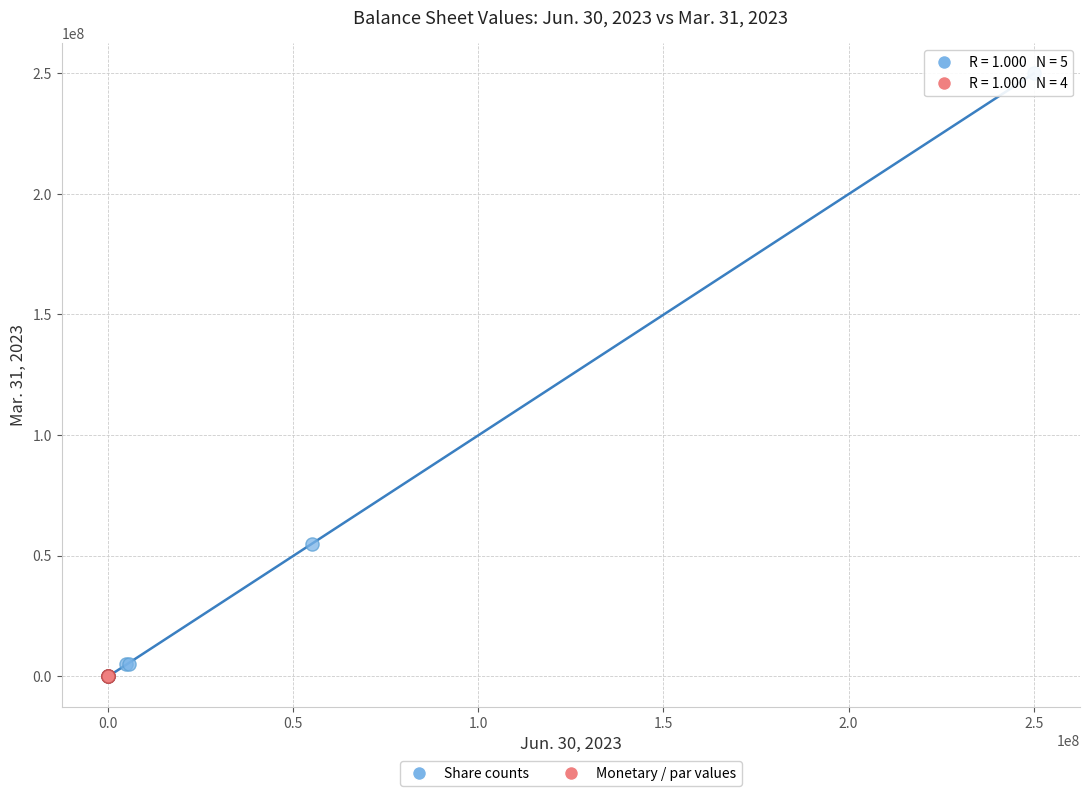

Which series has the widest spread of Y values?

Share counts